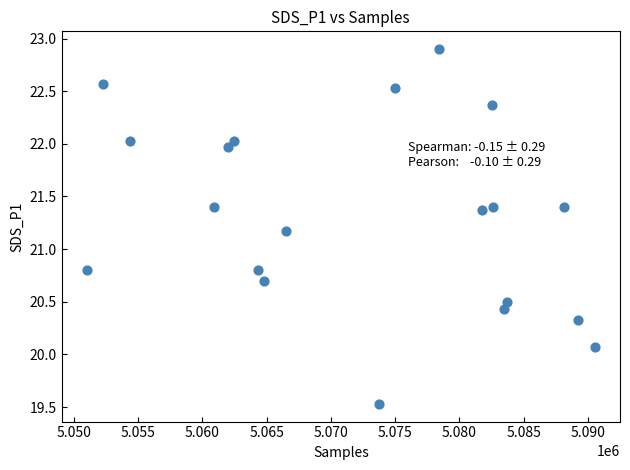

What is the range of X values (max minus min)?

39497.0